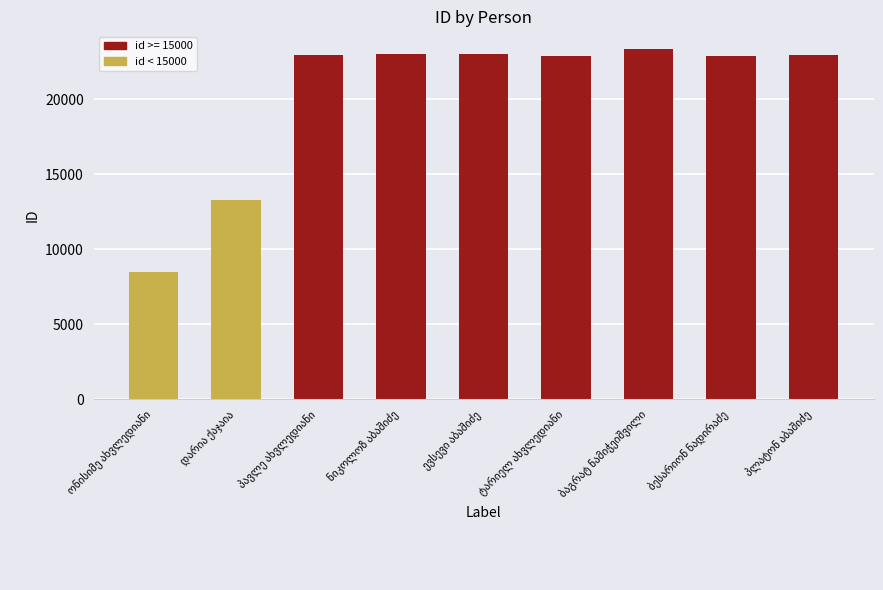

What is the minimum value shown in the chart?

8457